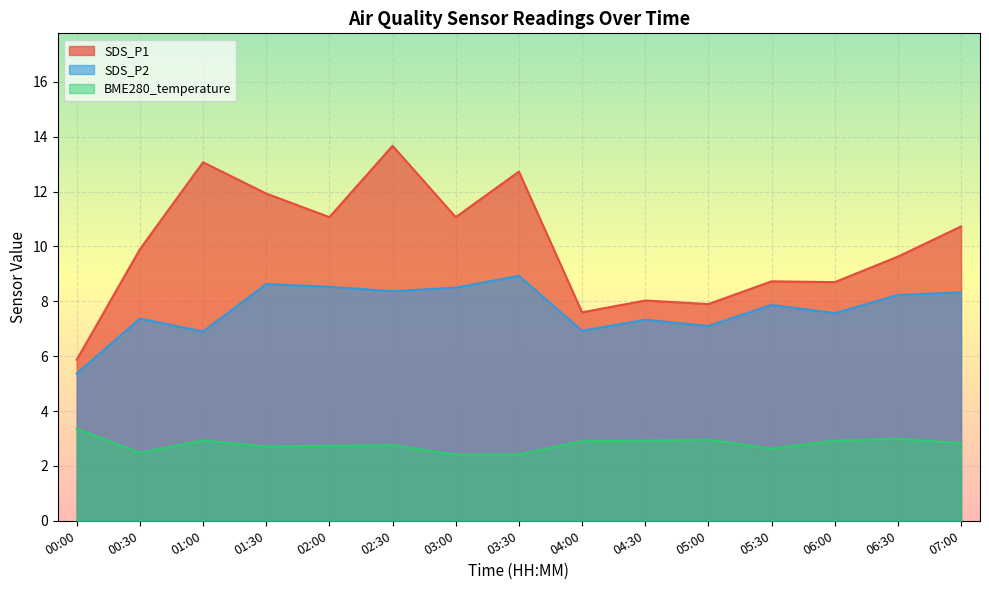

Reading left to right, transcribe all the data shown in this chart.

SDS_P1: 5.9	9.9	13.1	11.9	11.1	13.7	11.1	12.7	7.6	8.0	7.9	8.7	8.7	9.6	10.7
SDS_P2: 5.4	7.4	6.9	8.6	8.5	8.4	8.5	8.9	6.9	7.3	7.1	7.9	7.6	8.2	8.3
BME280_temperature: 3.4	2.5	2.9	2.7	2.7	2.8	2.4	2.4	2.9	2.9	3.0	2.6	2.9	3.0	2.8